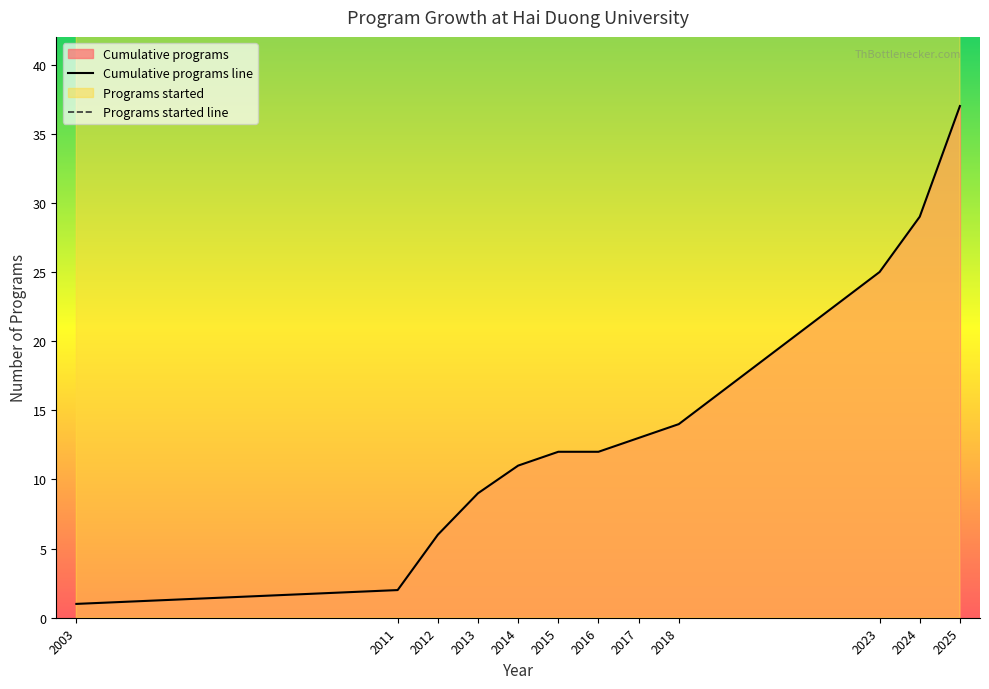

Reading left to right, list all the values displayed in this chart.

Cumulative programs line: 1	2	6	9	11	12	12	13	14	25	29	37
Programs started line: 2003	2011	2012	2013	2014	2015	2016	2017	2018	2023	2024	2025